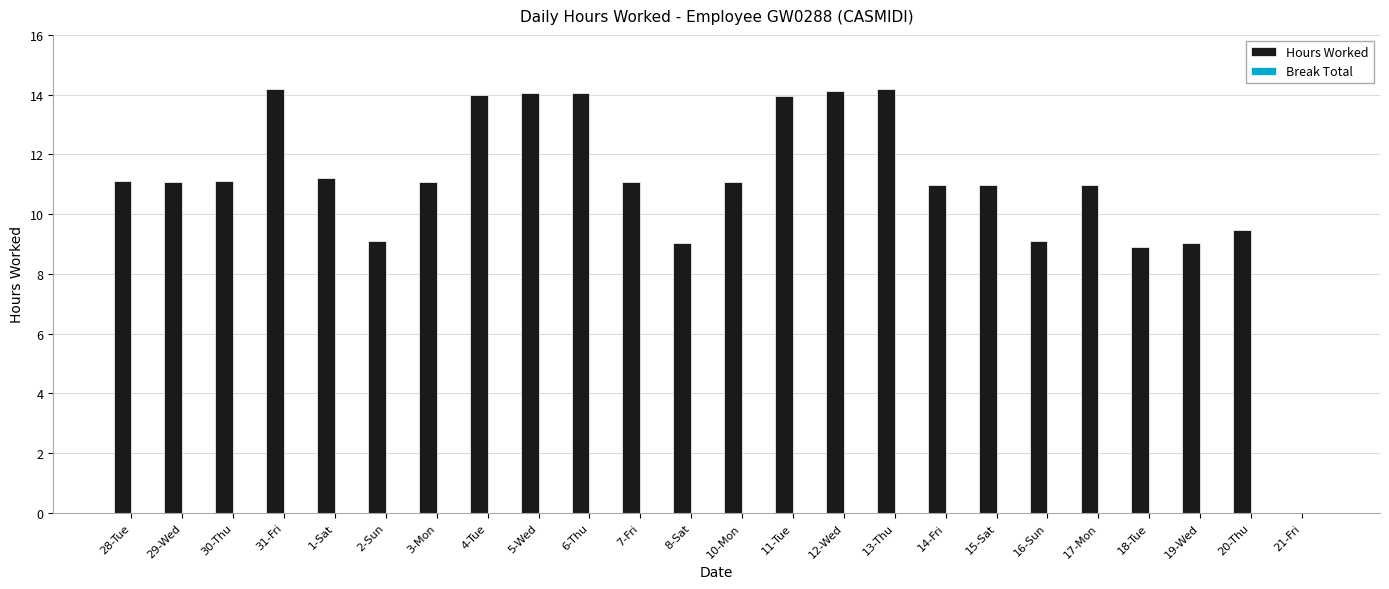

What is the sum of the values at 20-Thu and 11-Tue?

23.4